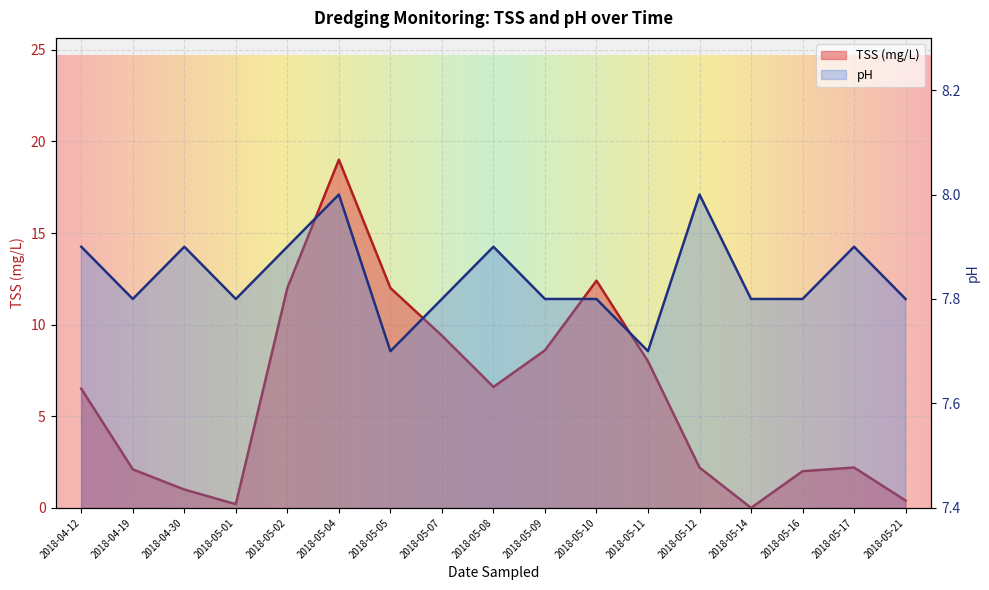

Which series has the largest total across all categories?

pH